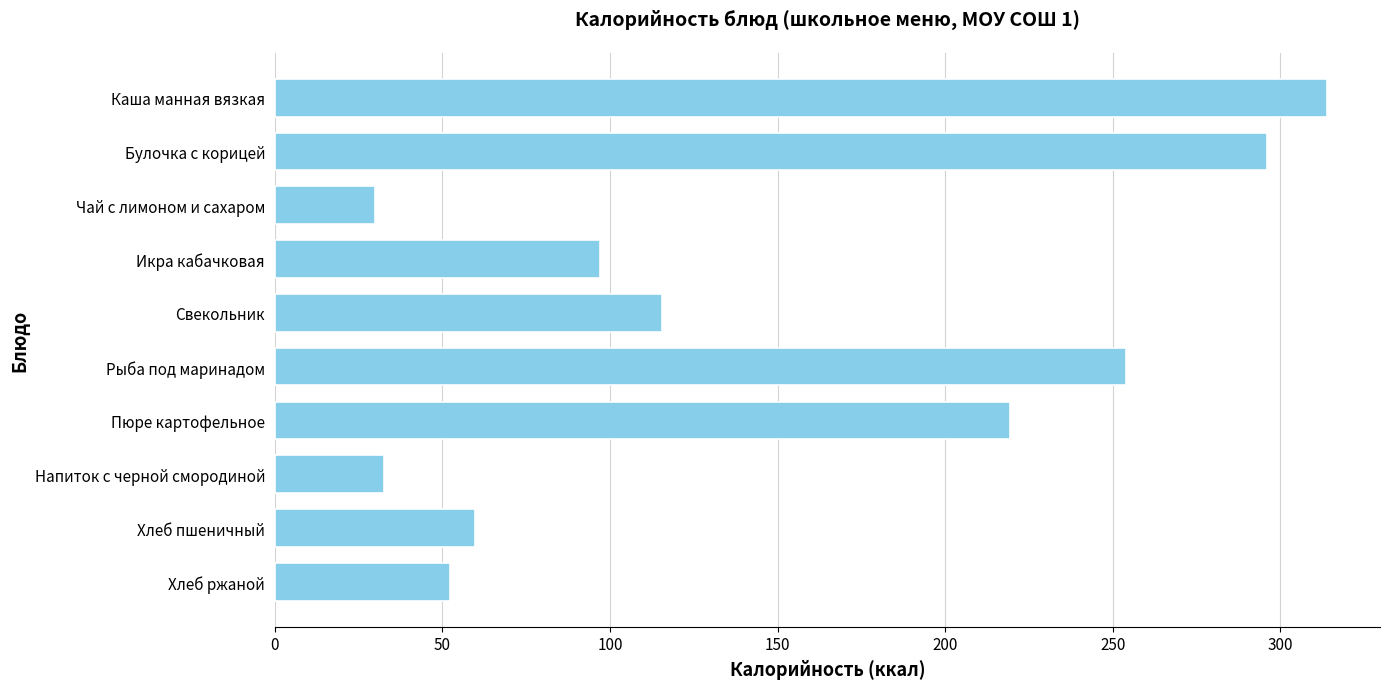

What is the average value?

147.0